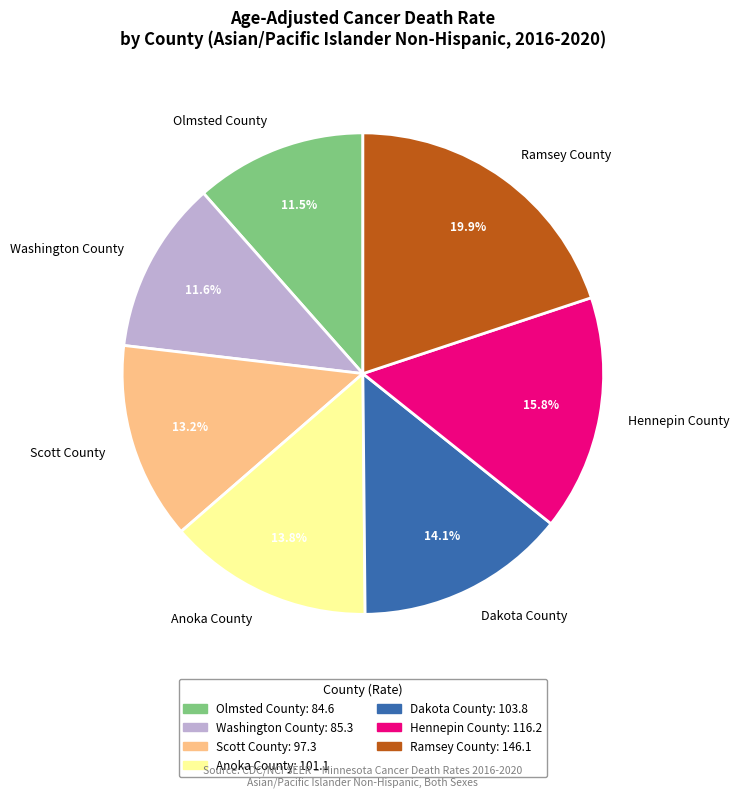

Does any single category account for the majority?

No